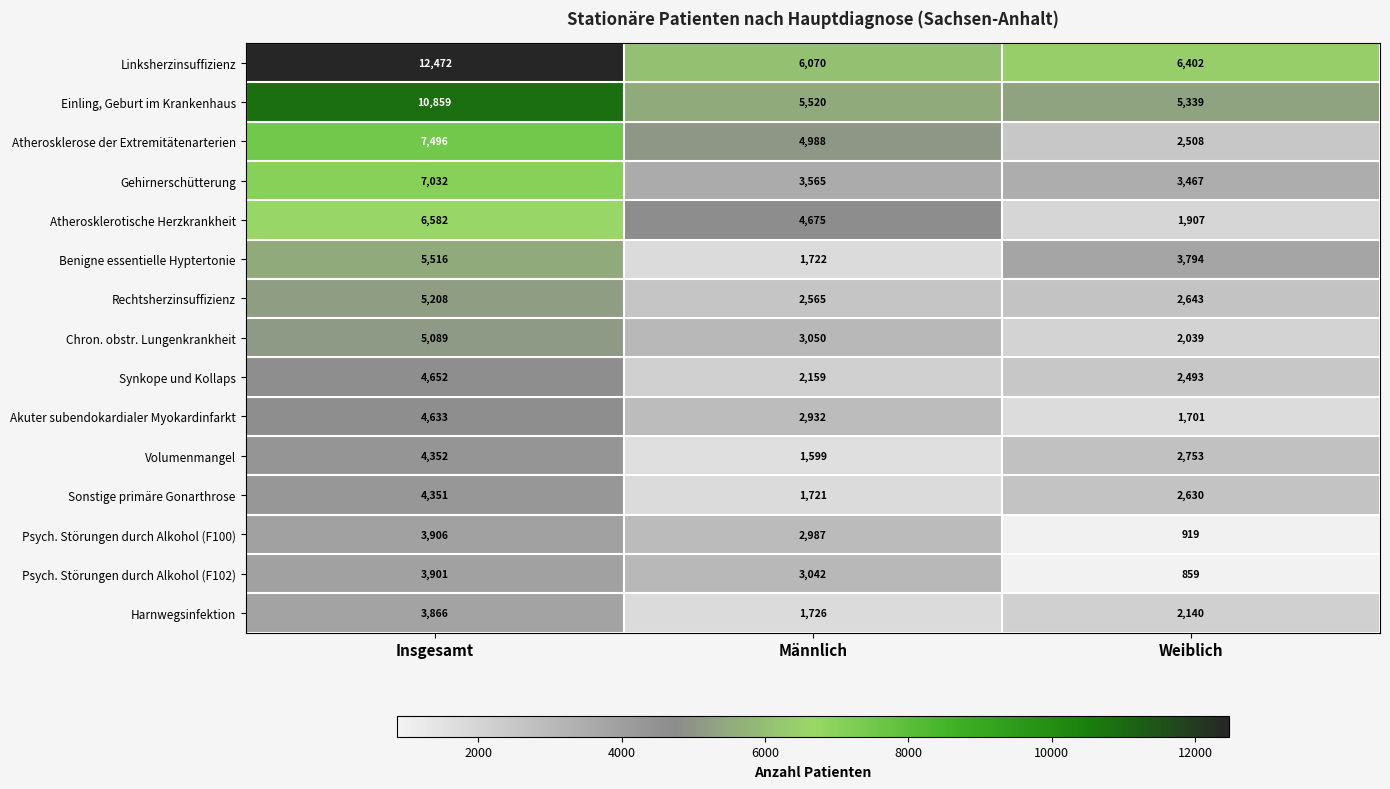

At which label does Synkope und Kollaps first exceed 2493?

Insgesamt